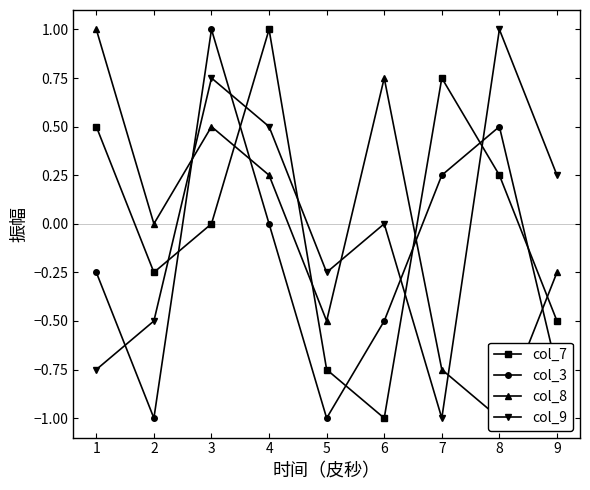

Which series ends up on top after the final intersection of col_8 and col_7?

col_8